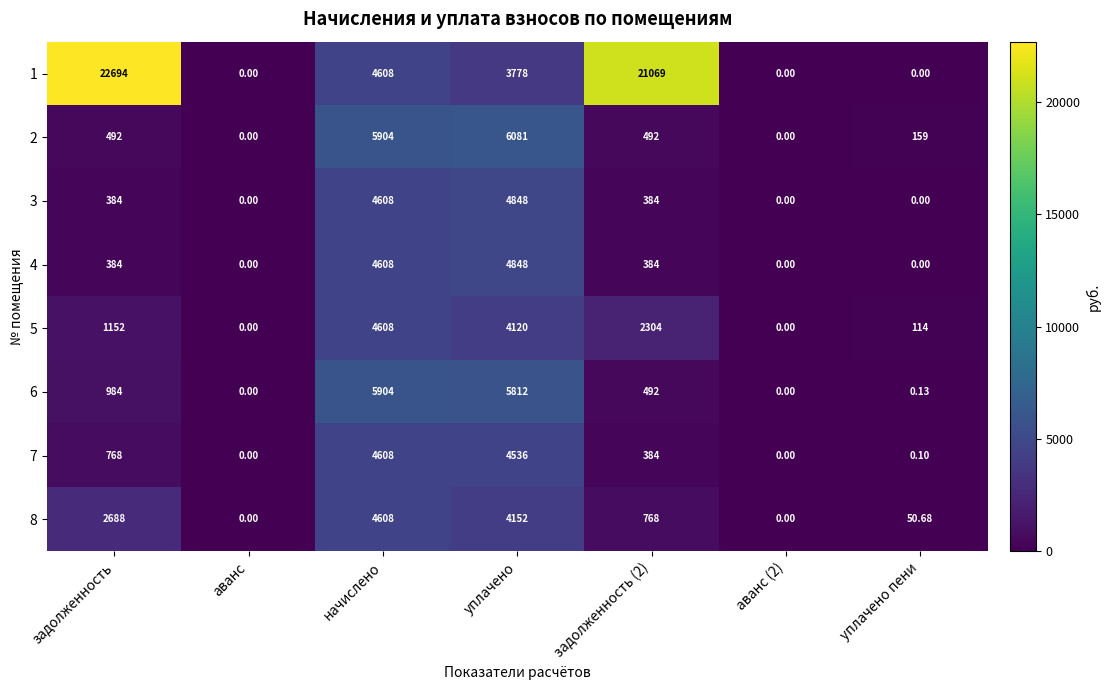

Is the value of 7 at уплачено пени greater than the value of 1 at аванс (2)?

Yes